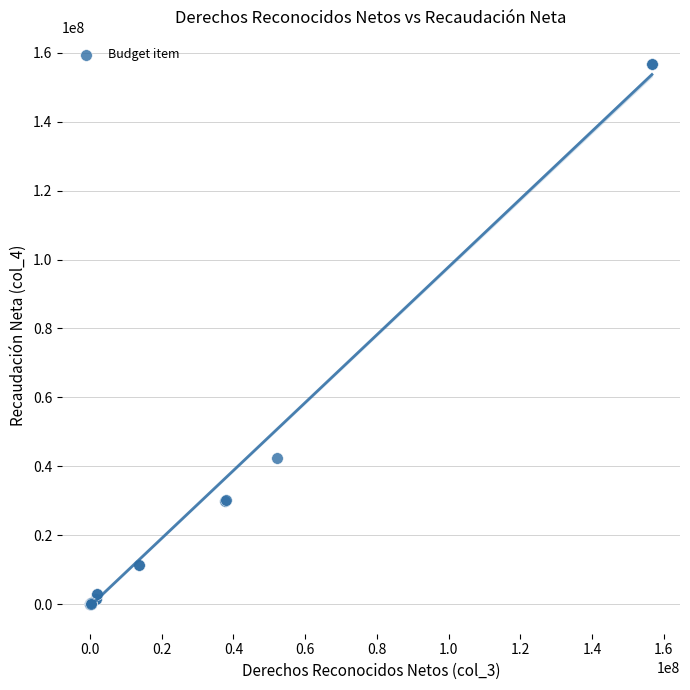

What Y value in the scatter plot is closest to 78363113?

42444050.5